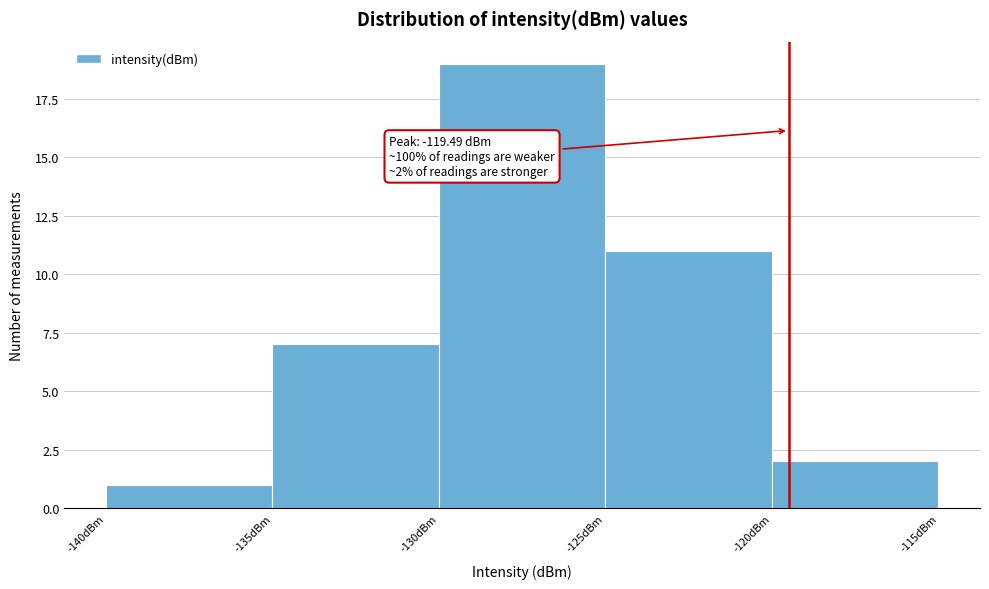

Which range on the x-axis has the tallest bar?

-130 to -125